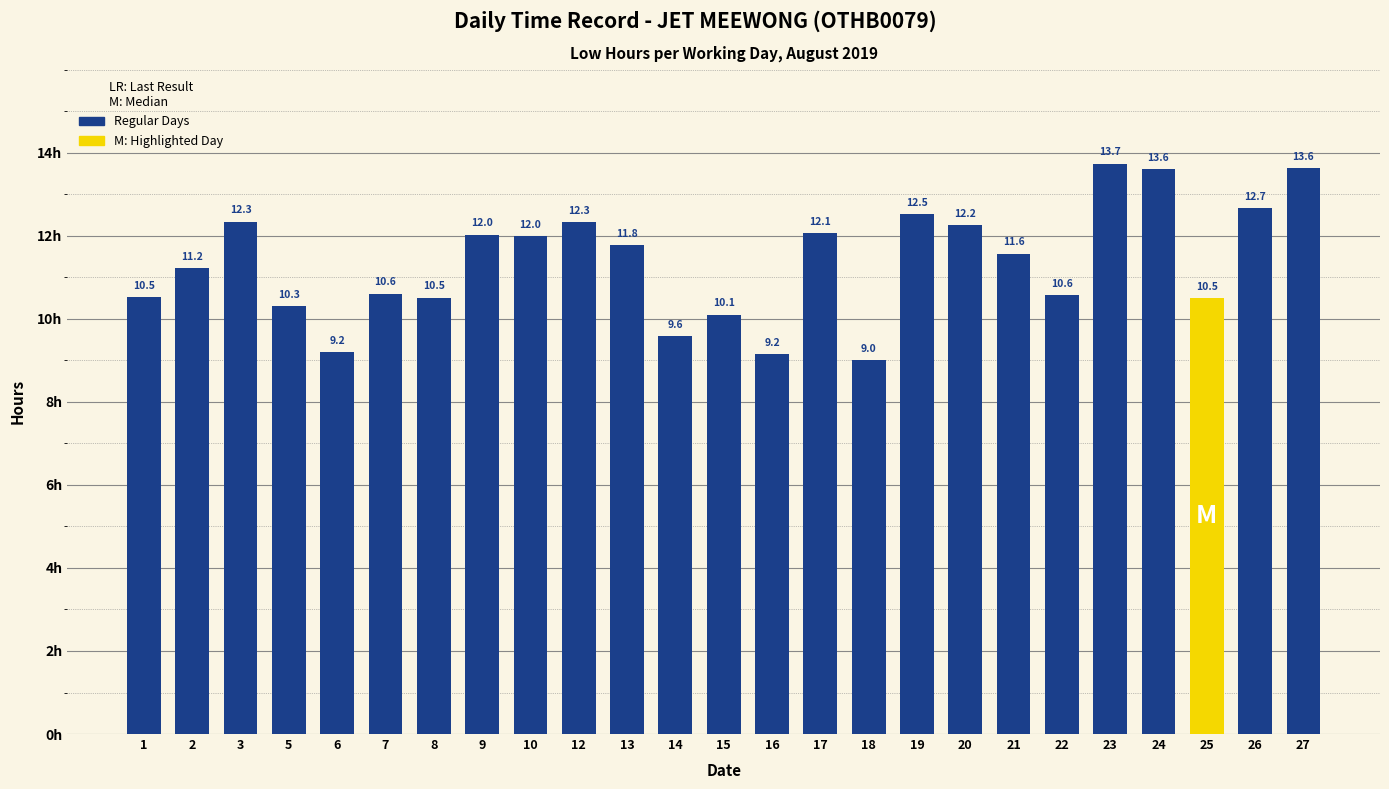

What value does the data have at 10?

12.0